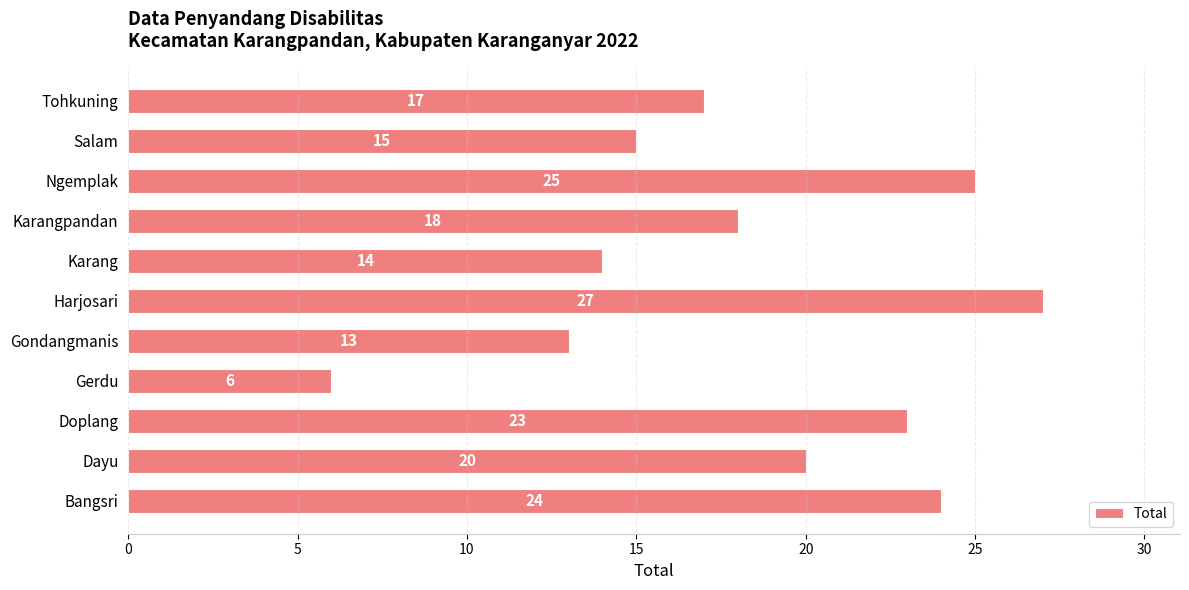

The value at Karangpandan is 18. True or false?

True